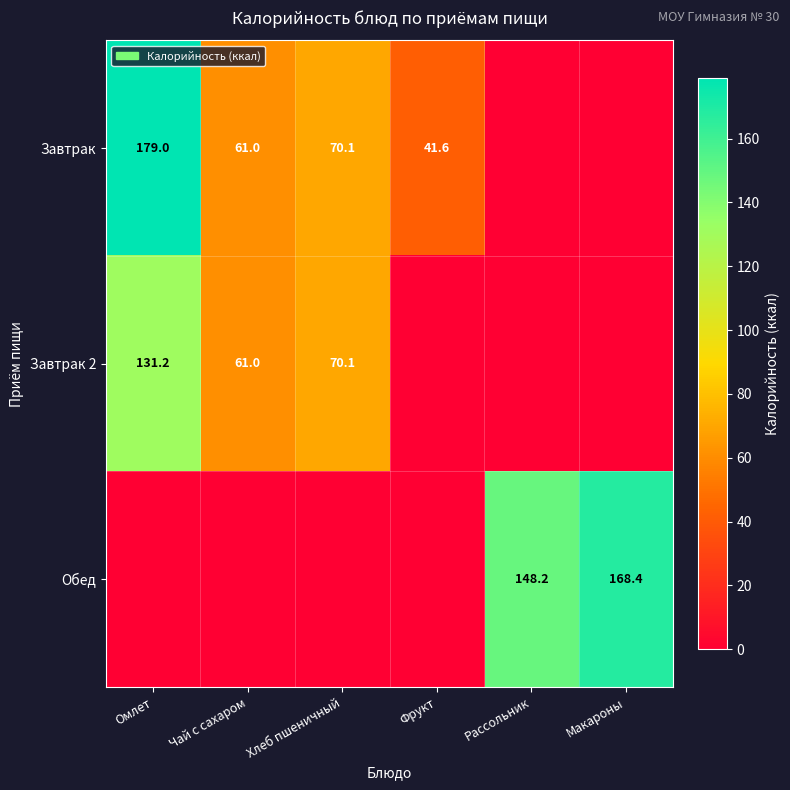

The value of Завтрак 2 at Хлеб пшеничный is 70.1. True or false?

True